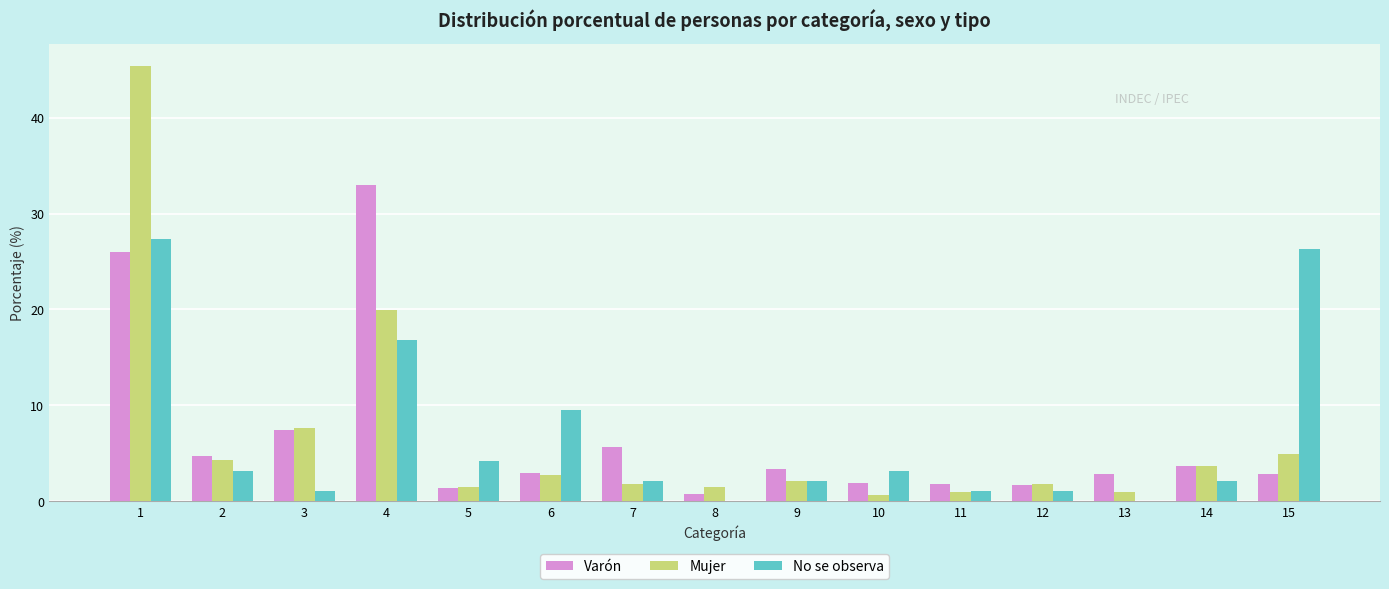

What is the greatest value displayed?

45.4